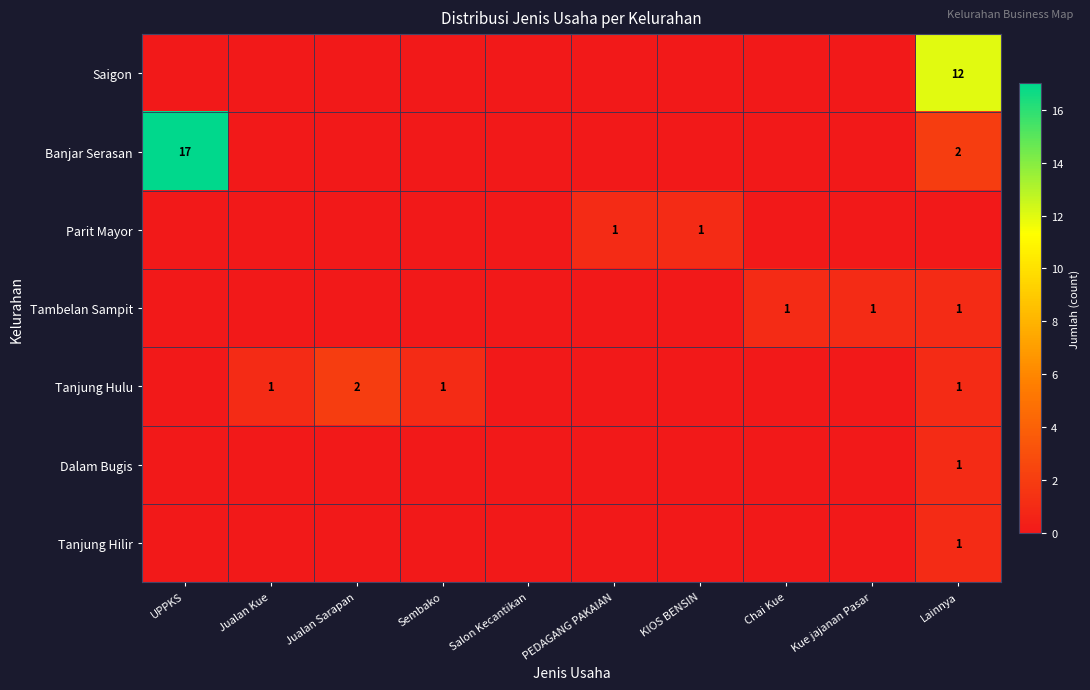

What is the total value across all series at Kue jajanan Pasar?

1